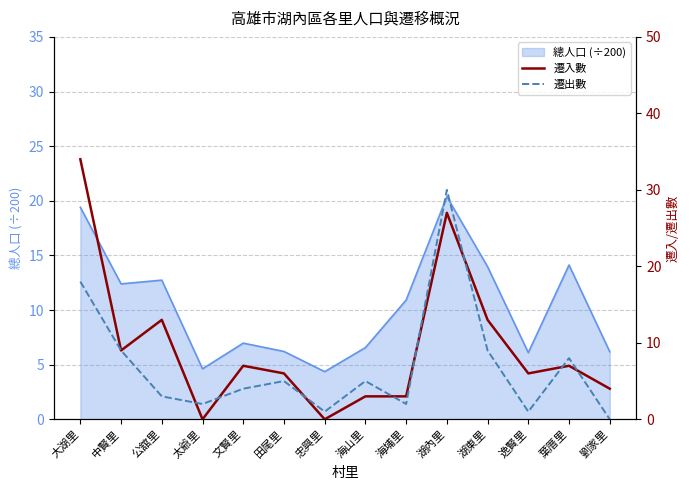

After their last crossing, which series has the higher values: 遷出數 or 遷入數?

遷入數